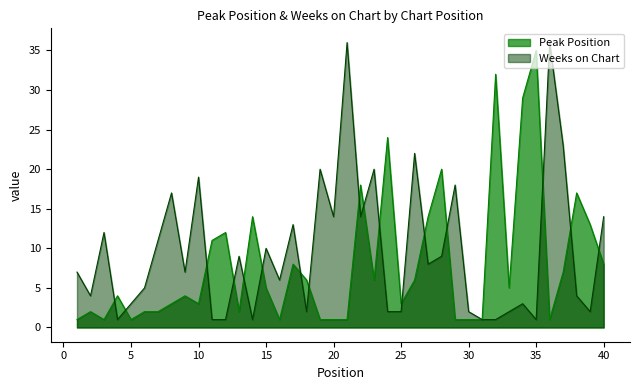

What is the spread (max minus min) of values at 16?

5